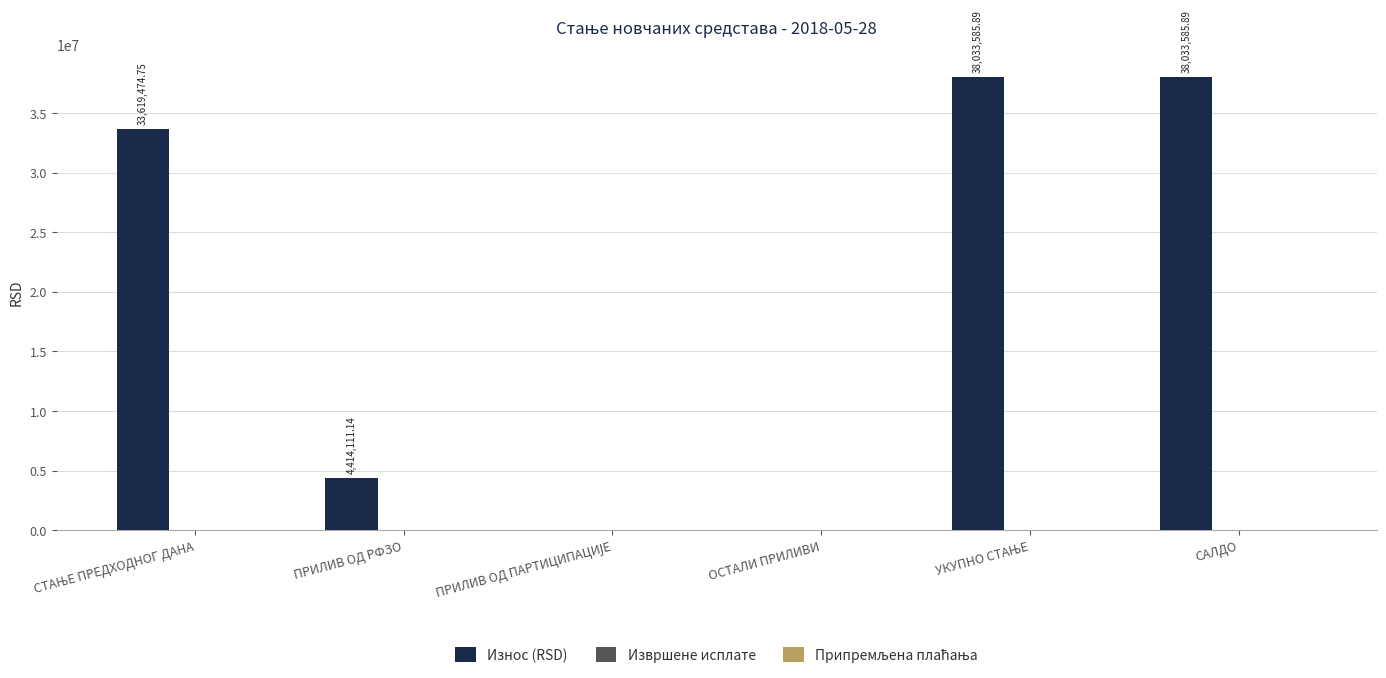

What is the sum of all values?

114100757.7